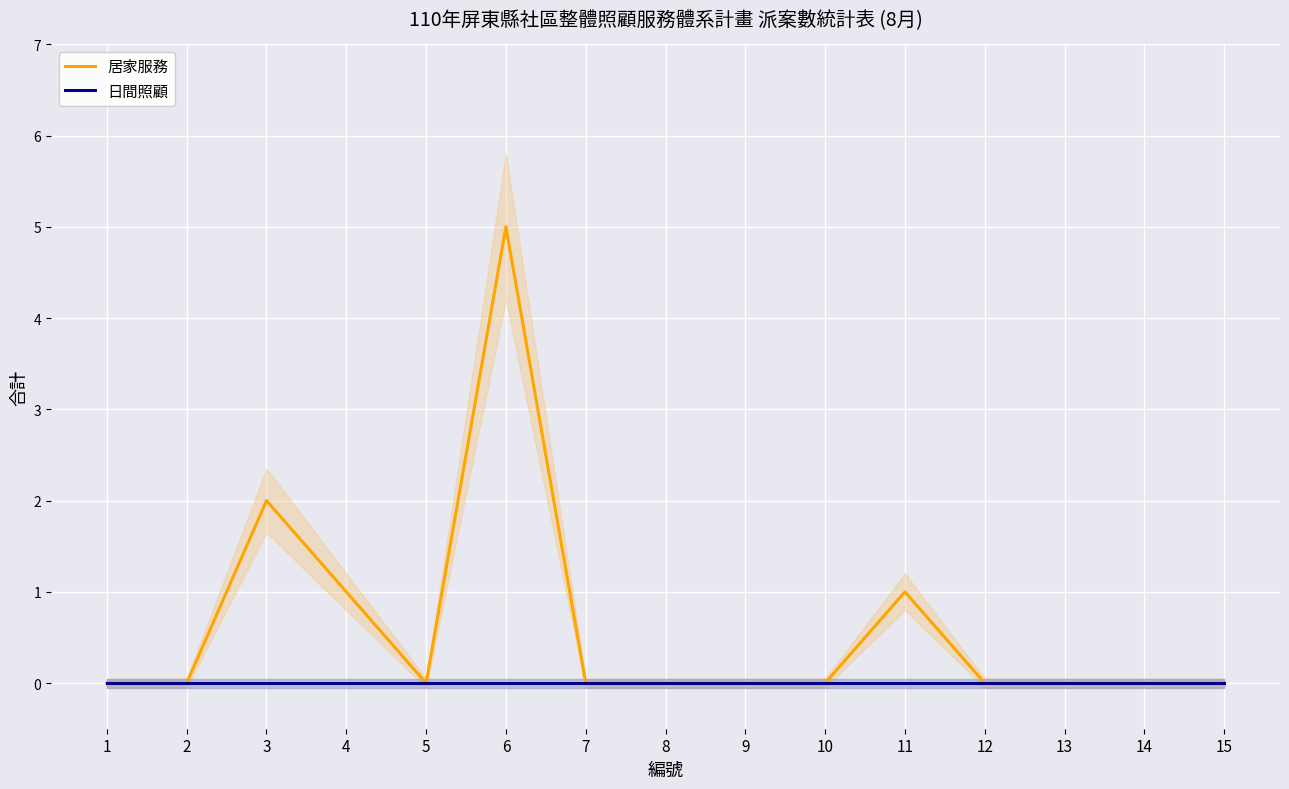

At which label is 日間照顧 closest to 0?

1